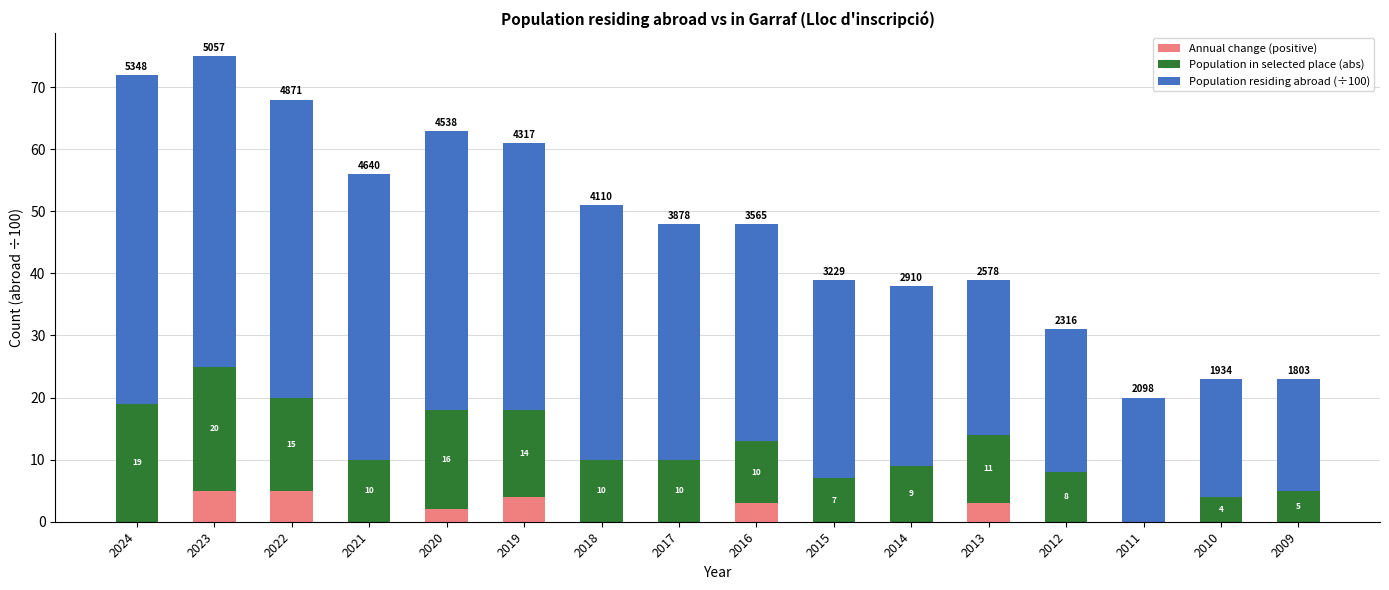

Are the bars horizontal?

No